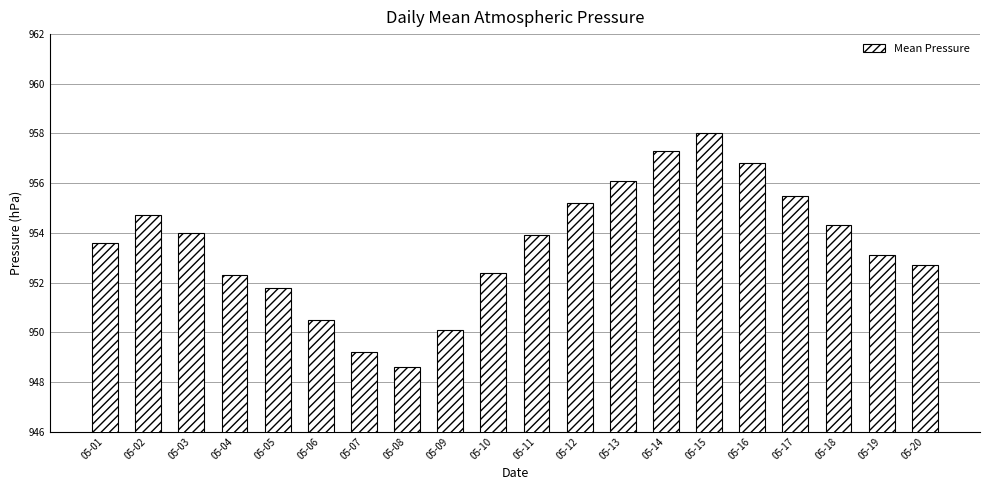

What is the greatest value displayed?

958.0